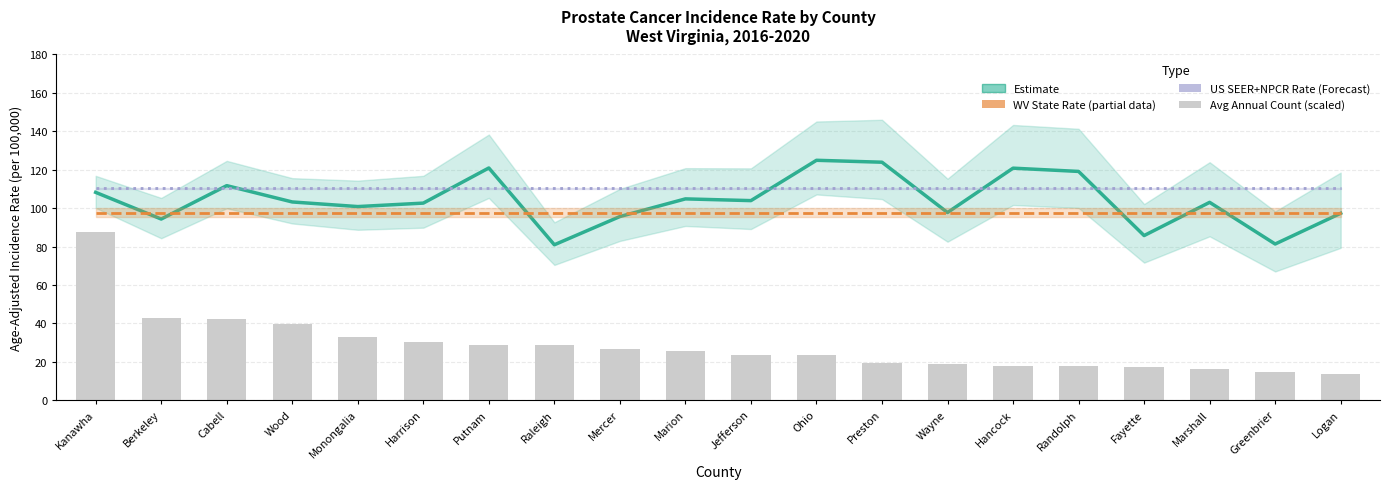

What is the total value across all series at Monongalia?

341.9